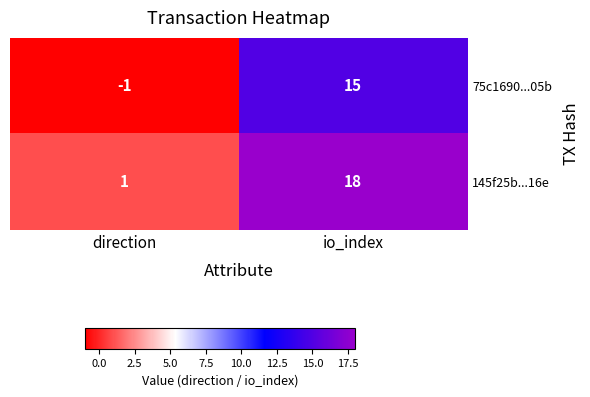

Reading left to right, list all the values displayed in this chart.

75c1690...05b: -1	15
145f25b...16e: 1	18